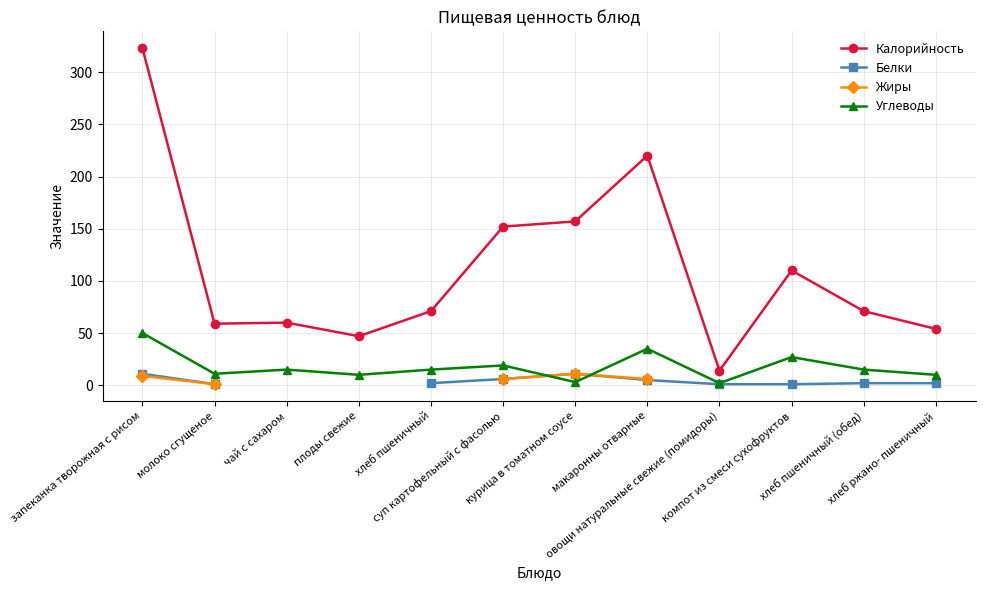

In Калорийность, how many points are higher than both neighbors (excluding endpoints)?

3